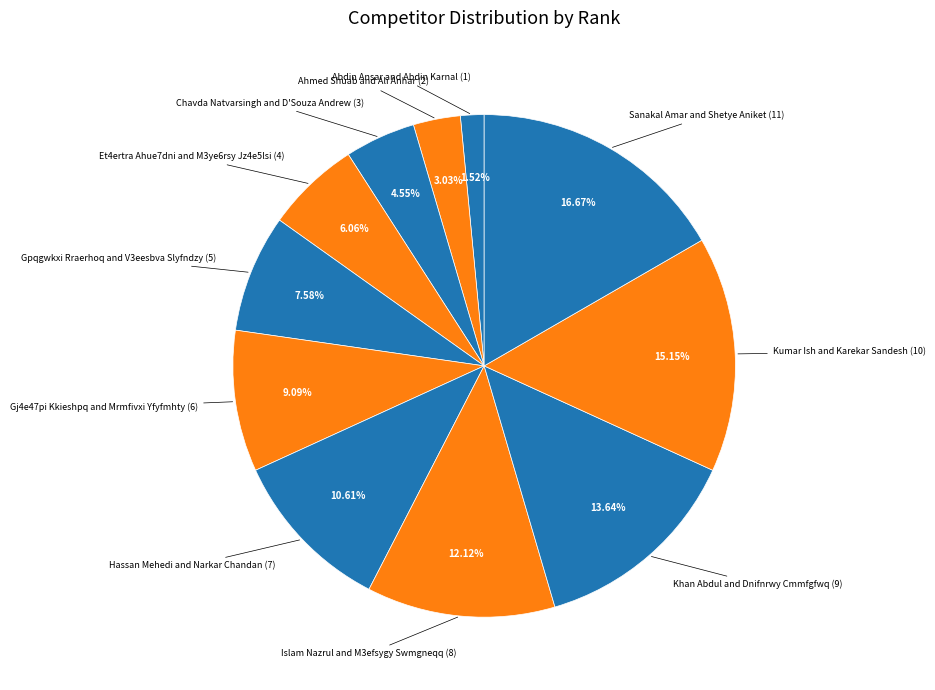

How many slices are in this pie chart?

11